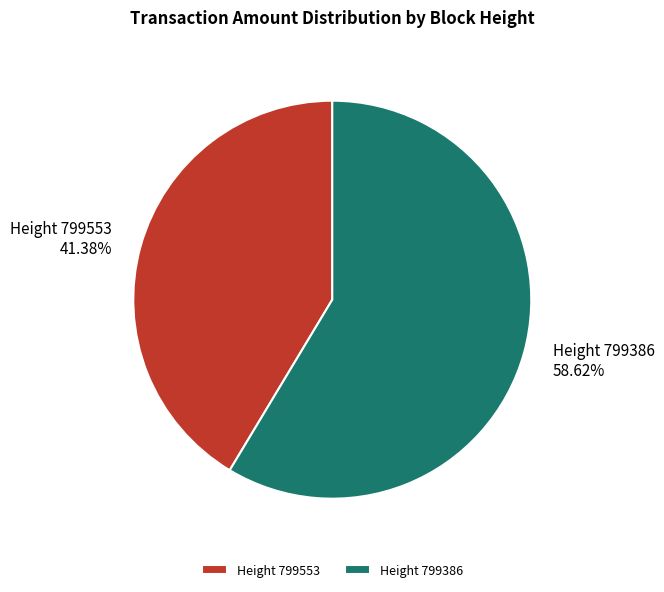

Which category accounts for the majority?

Height 799386